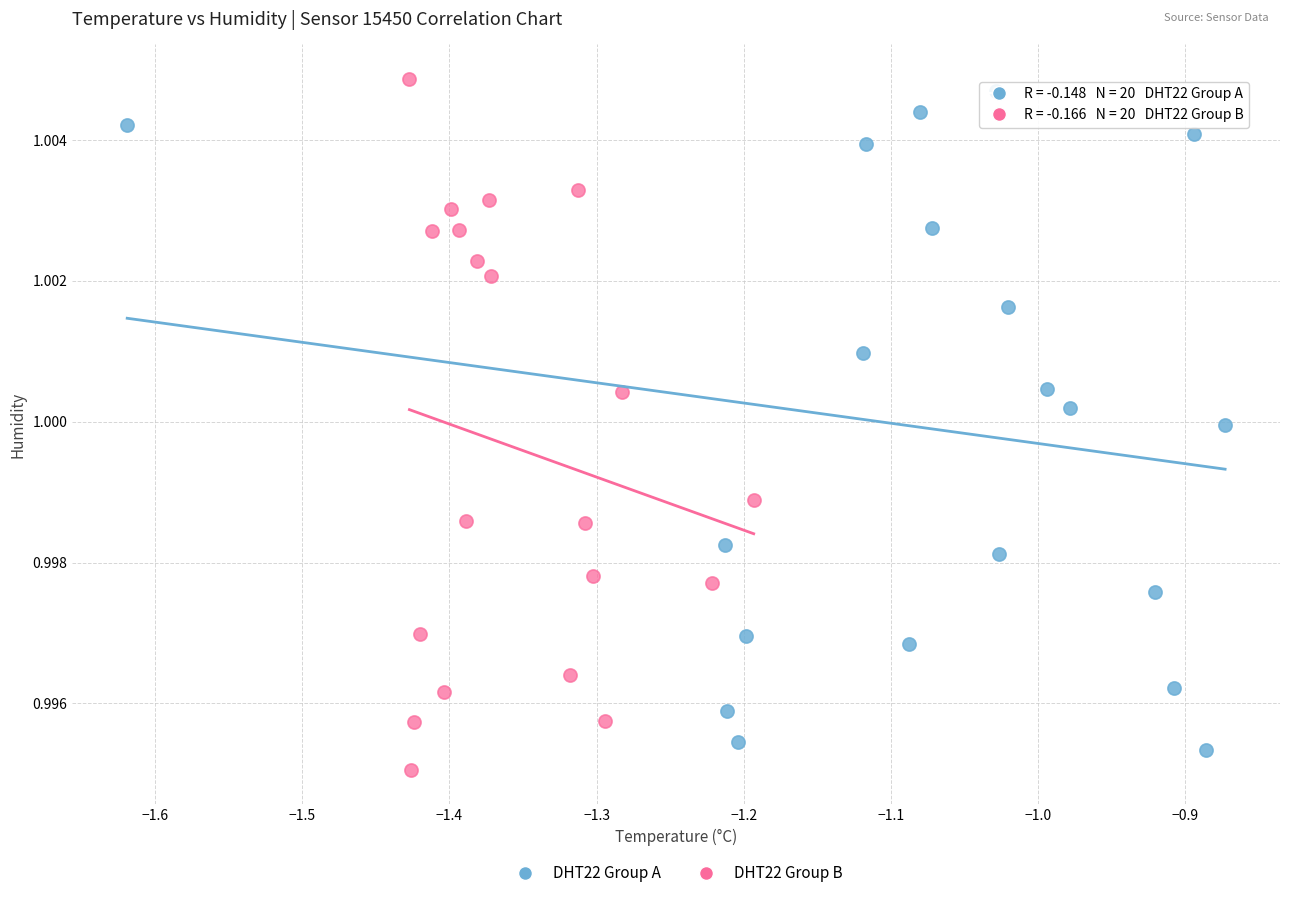

Which series has the largest Y range (max minus min)?

DHT22 Group B